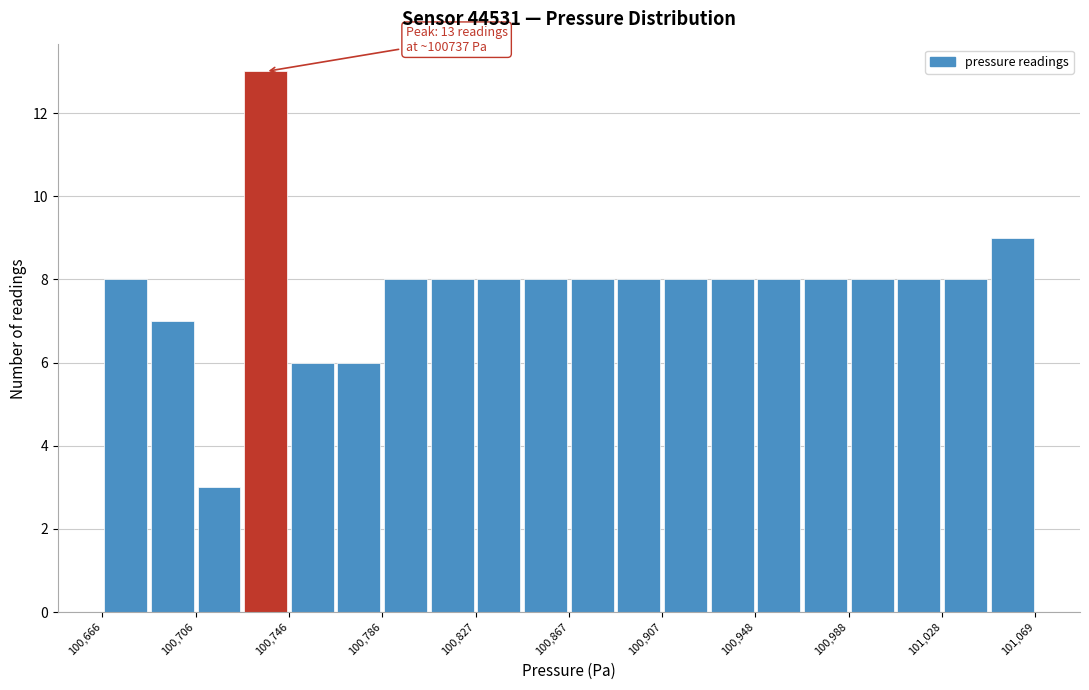

Which range on the x-axis has the tallest bar?

100725 to 100745